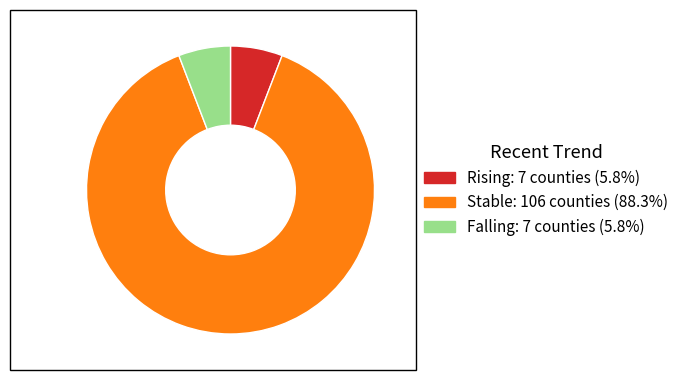

Rank the categories by value from lowest to highest.

rising, falling, stable